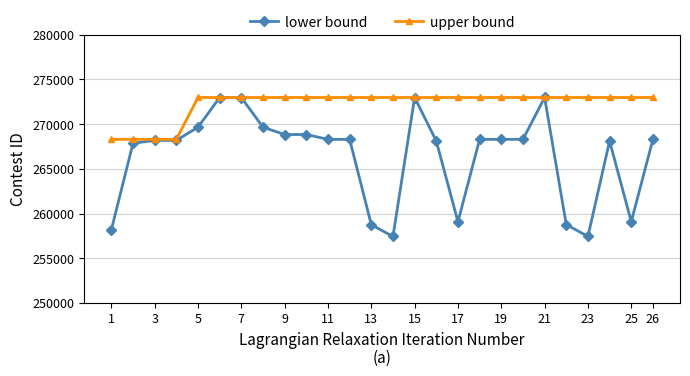

Which series has the largest range (max minus min)?

lower bound